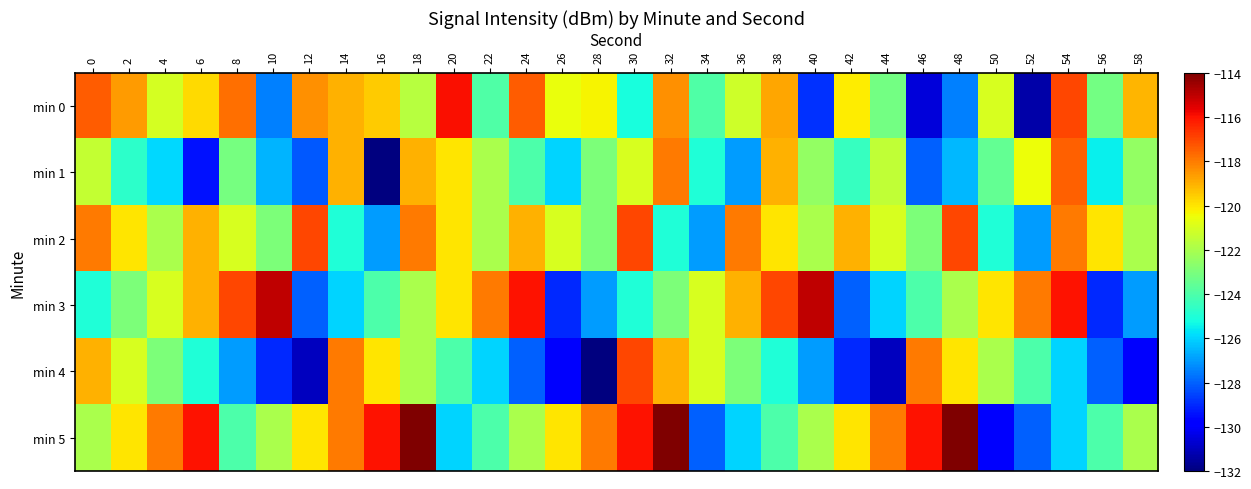

What is the total value across all series at 26?

-746.6